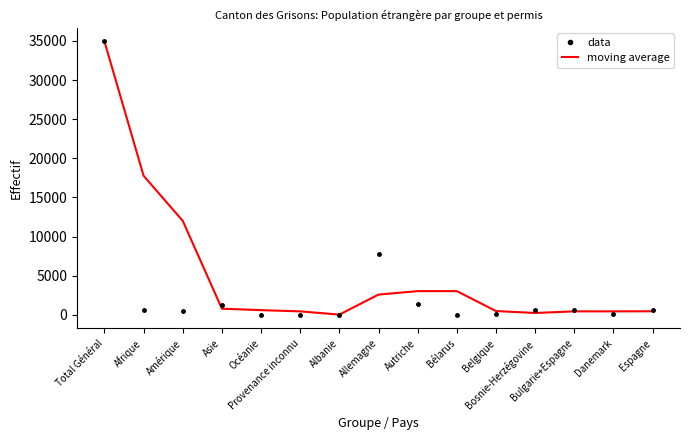

Which series has the largest total across all categories?

moving average